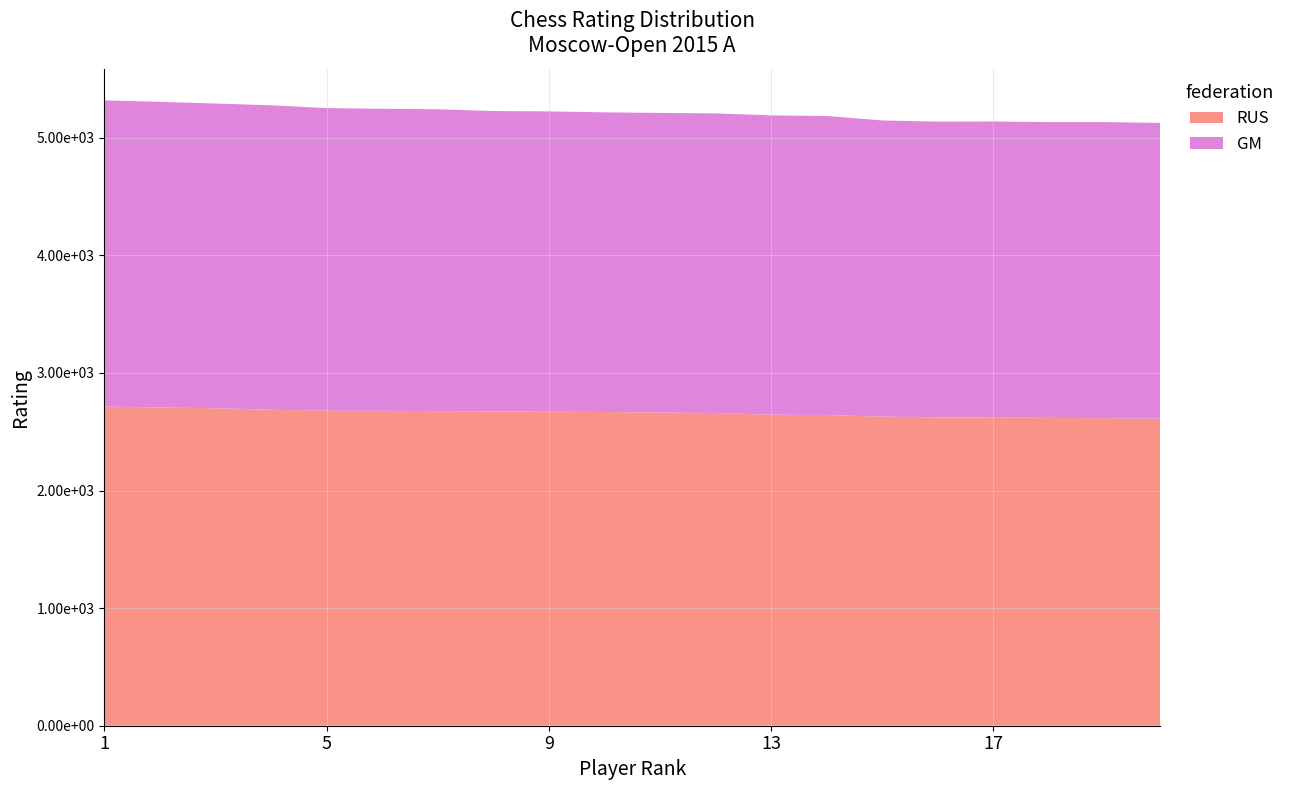

Reading left to right, transcribe all the data shown in this chart.

RUS: 2714	2706	2700	2687	2679	2678	2675	2673	2670	2668	2663	2659	2645	2642	2629	2622	2620	2618	2615	2611
GM: 2604	2599	2591	2589	2573	2568	2567	2554	2554	2548	2548	2548	2545	2543	2518	2515	2518	2515	2518	2515